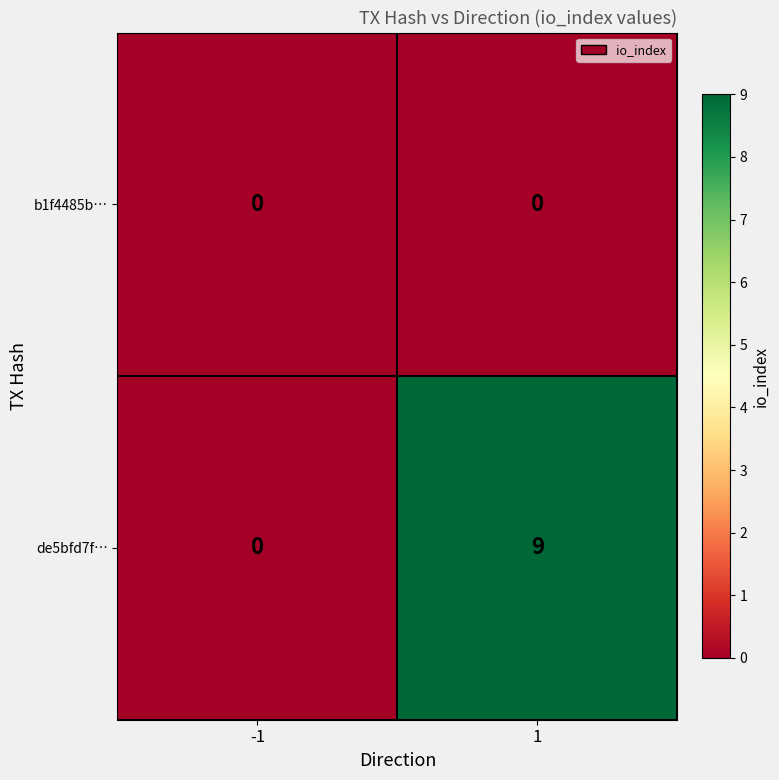

What is the maximum value shown in the chart?

9